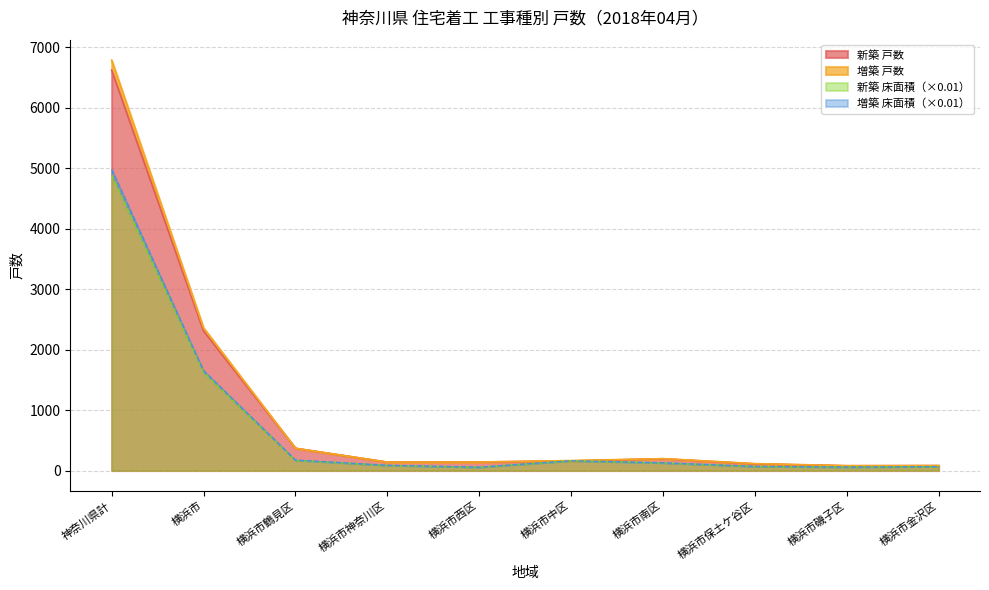

True or false: 増築 床面積 and 増築 戸数 cross at least once.

False